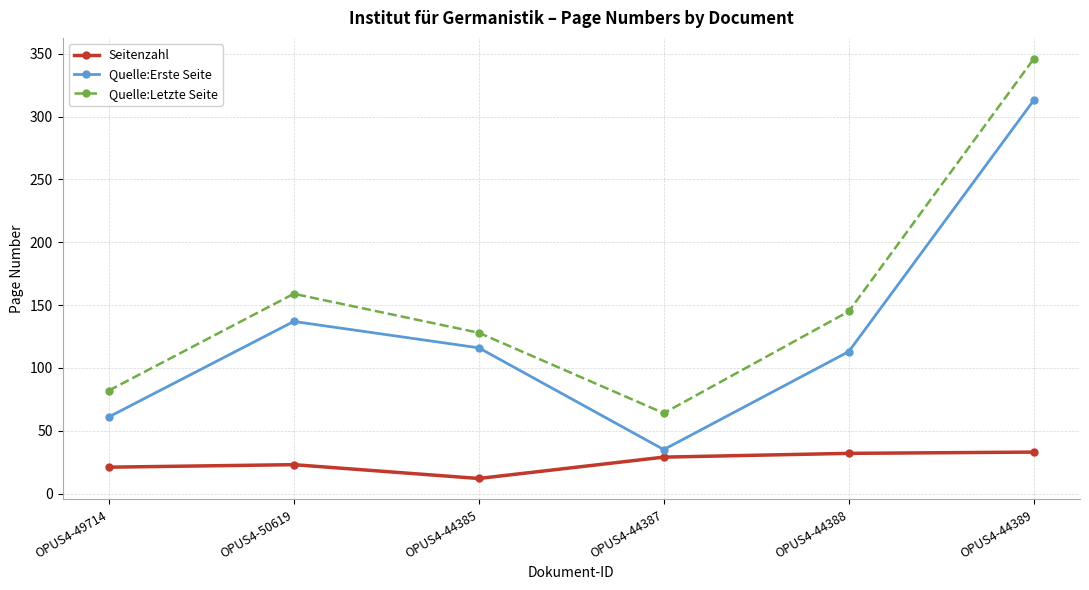

True or false: Quelle:Letzte Seite and Quelle:Erste Seite cross at least once.

False